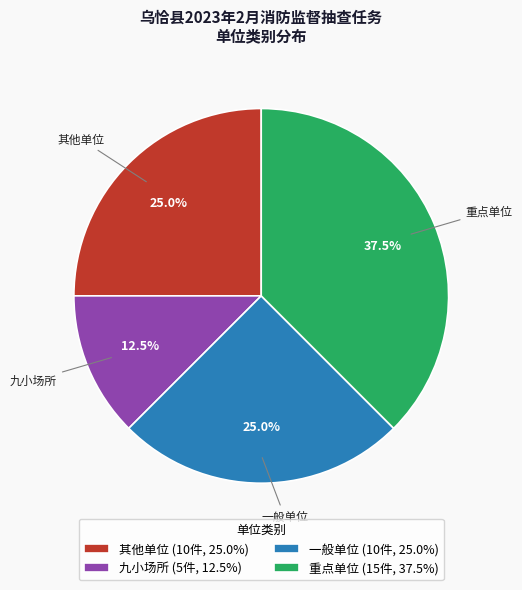

Approximately how many times larger is the value at 九小场所 (5件, 12.5%) compared to 一般单位 (10件, 25.0%)?

0.5